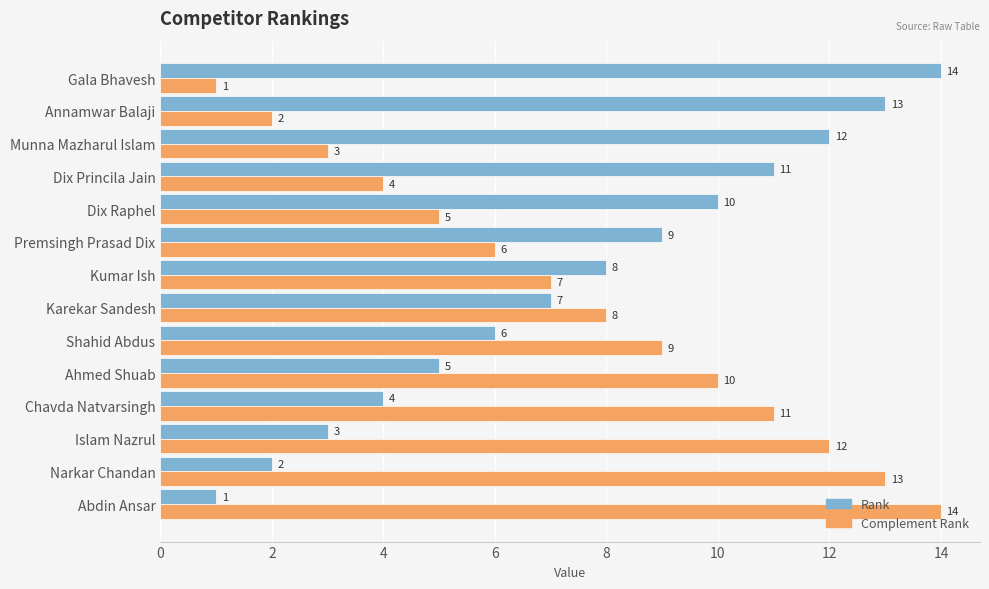

What is the average value of the Complement Rank series?

8